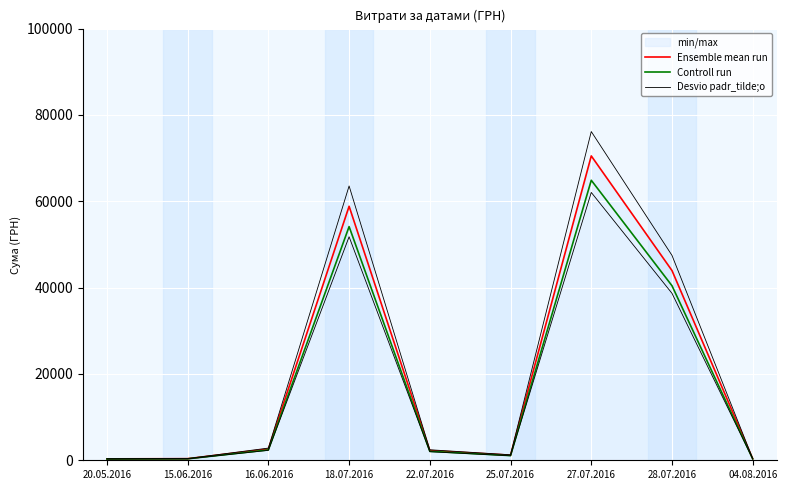

Reading left to right, list all the values displayed in this chart.

Ensemble mean run: 20.05.2016=330.0	15.06.2016=370.6	16.06.2016=2615.0	18.07.2016=58840.0	22.07.2016=2255.2	25.07.2016=1179.0	27.07.2016=70507.0	28.07.2016=43943.4	04.08.2016=348.2
Controll run: 20.05.2016=303.6	15.06.2016=341.0	16.06.2016=2405.8	18.07.2016=54132.8	22.07.2016=2074.8	25.07.2016=1084.7	27.07.2016=64866.4	28.07.2016=40427.9	04.08.2016=320.3
Desvio padr_tilde;o: 20.05.2016=356.4	15.06.2016=400.2	16.06.2016=2824.2	18.07.2016=63547.2	22.07.2016=2435.6	25.07.2016=1273.3	27.07.2016=76147.6	28.07.2016=47458.9	04.08.2016=376.1